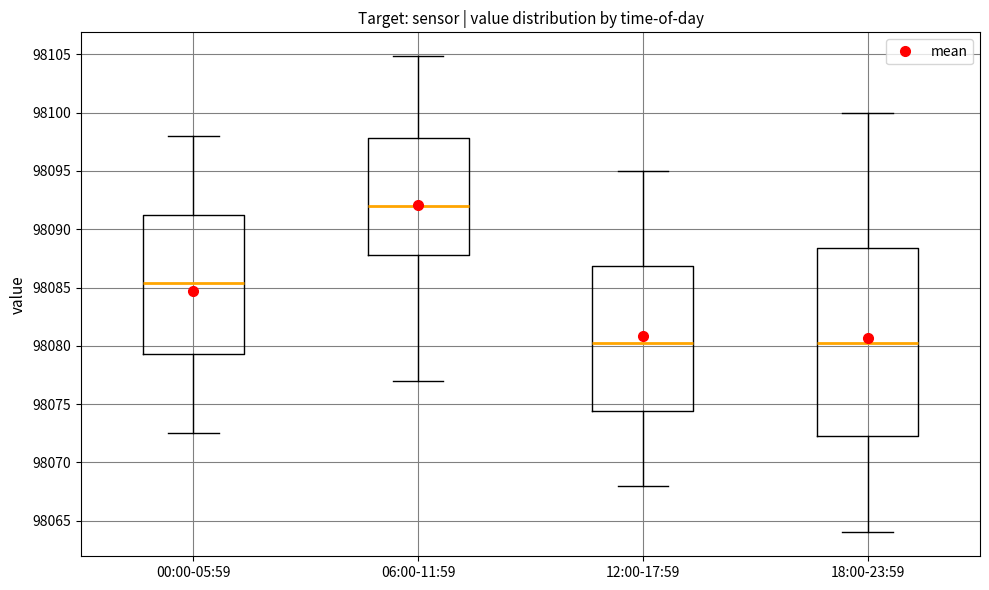

Where is the upper edge of the box for 12:00-17:59 on the y-axis? The values are not printed on the chart, so give them approximately, as read against the axis.

98087.0